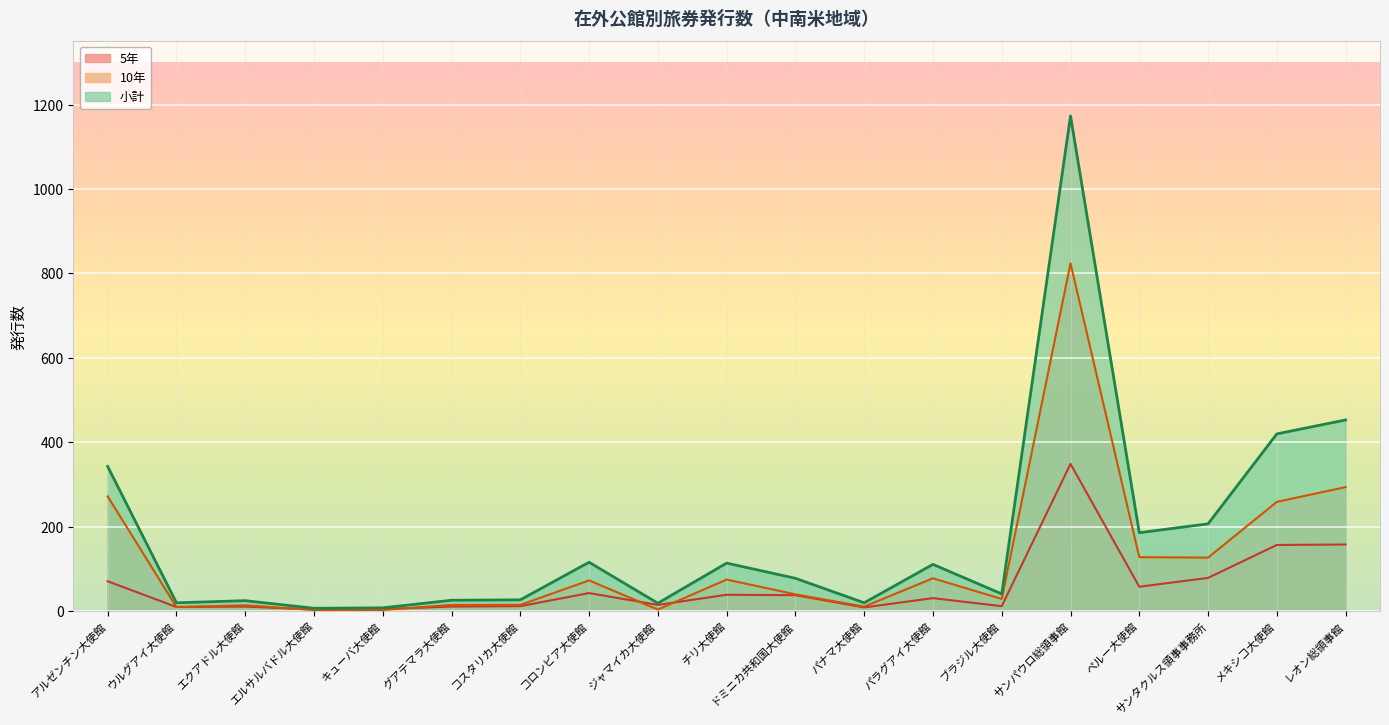

How many lines are shown in the chart?

3